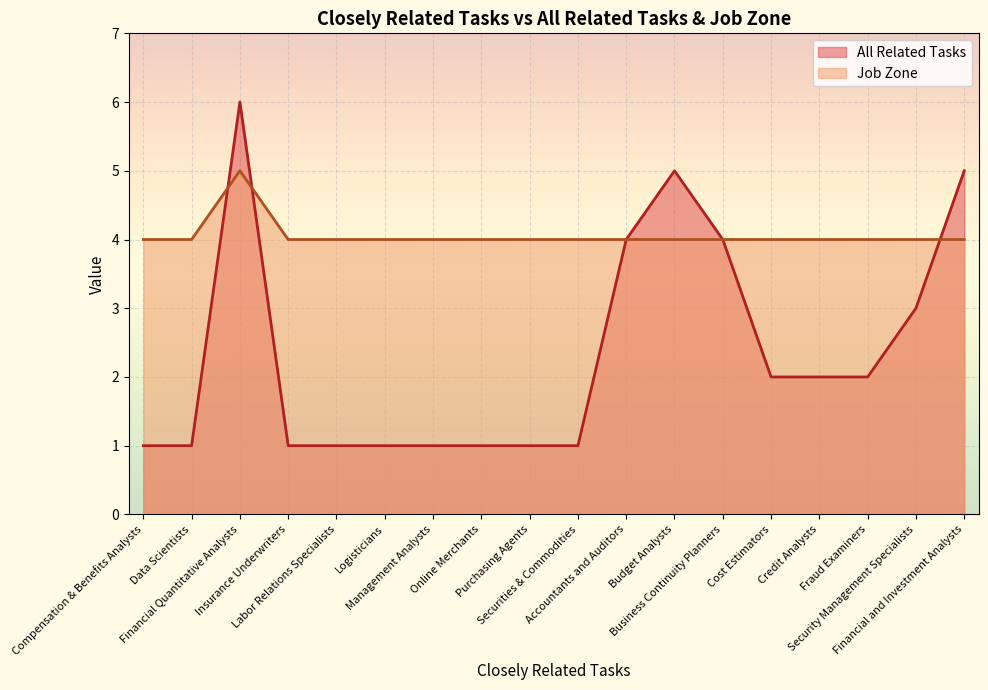

What is the maximum value for Job Zone?

5